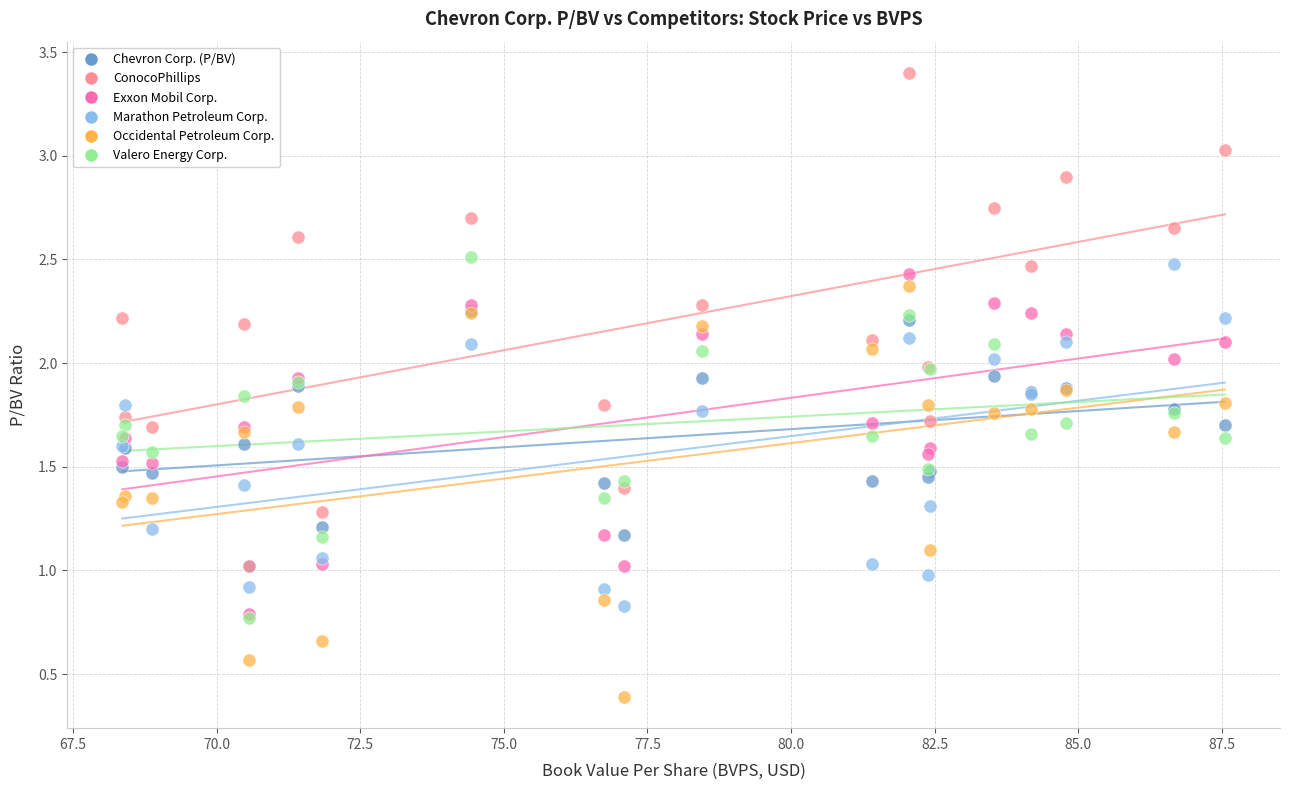

Which series reaches the maximum Y coordinate?

ConocoPhillips